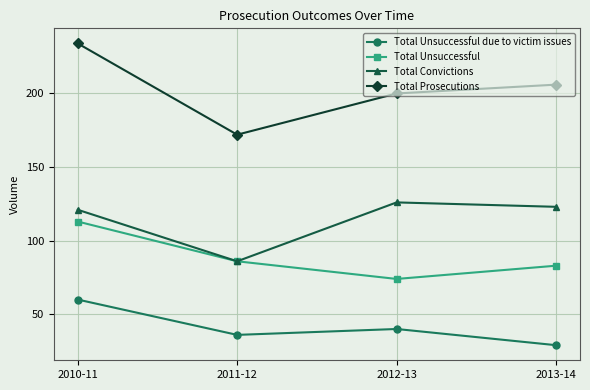

How many lines are shown in the chart?

4